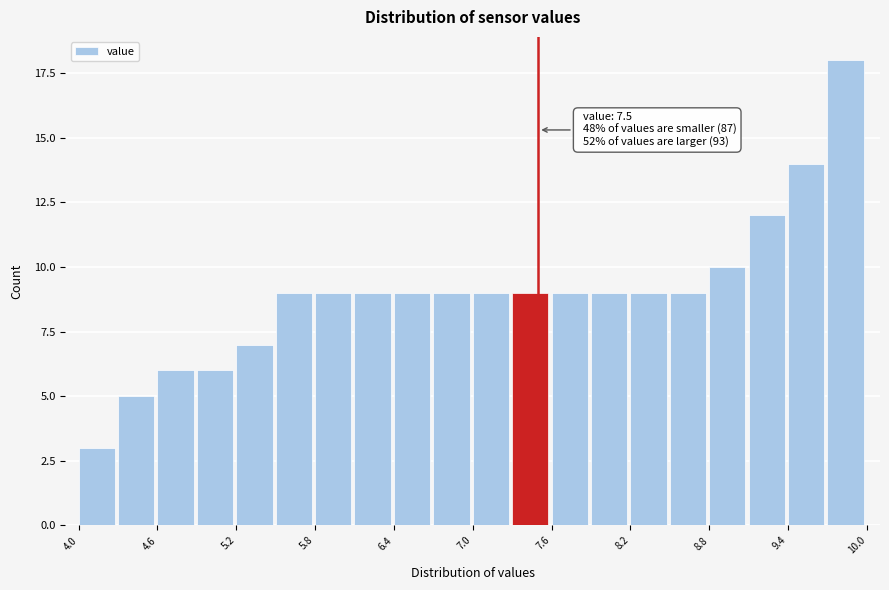

Read against the x-axis, roughly where is the centre of the tallest bar?

9.8